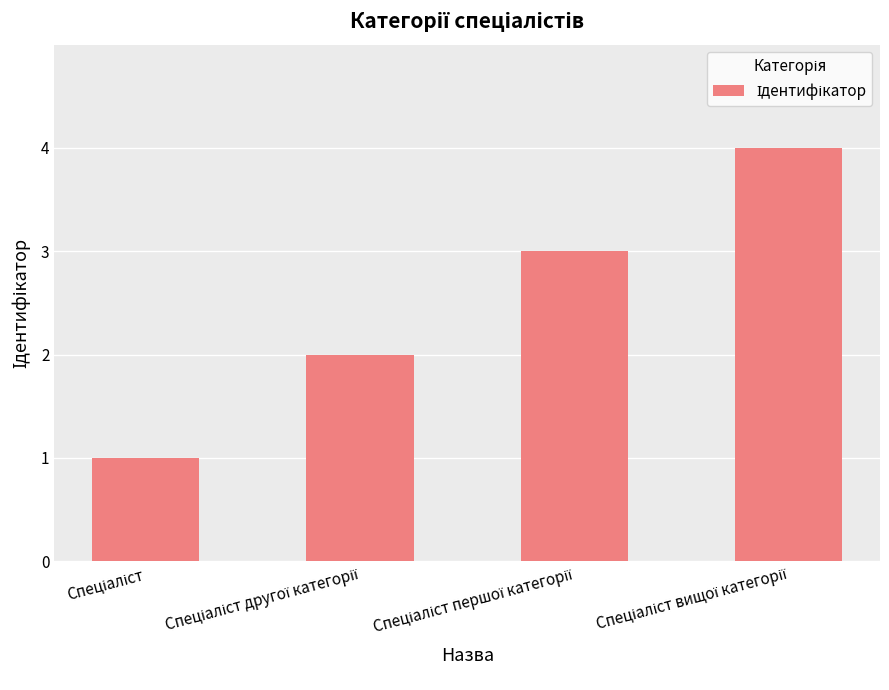

What is the difference between the second highest and minimum values?

2